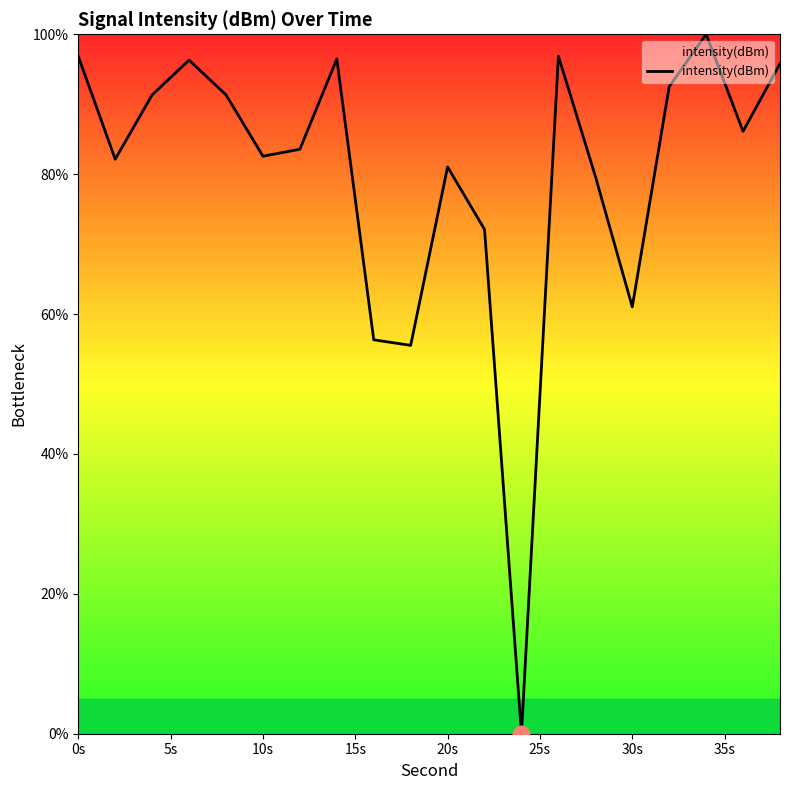

What is the difference between the maximum and minimum values?

100.0